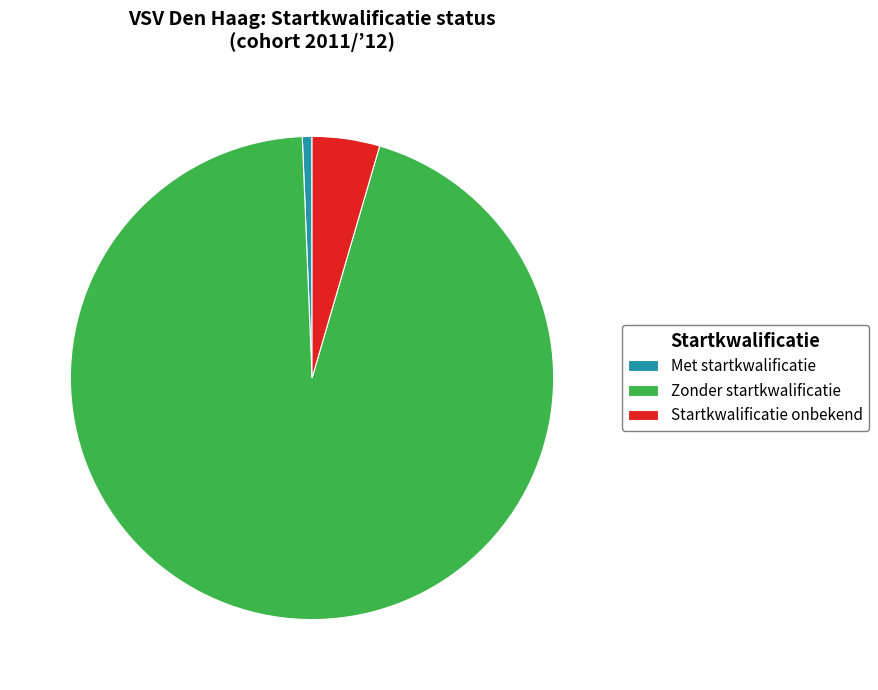

Is it true that Met startkwalificatie is 6% of the pie?

False